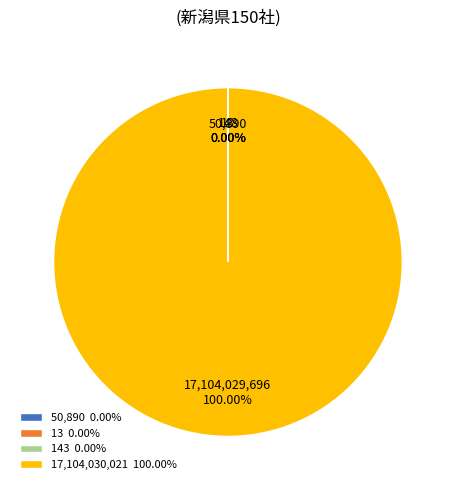

Does 17,104,030,021 100.00% represent more than half of the total?

Yes